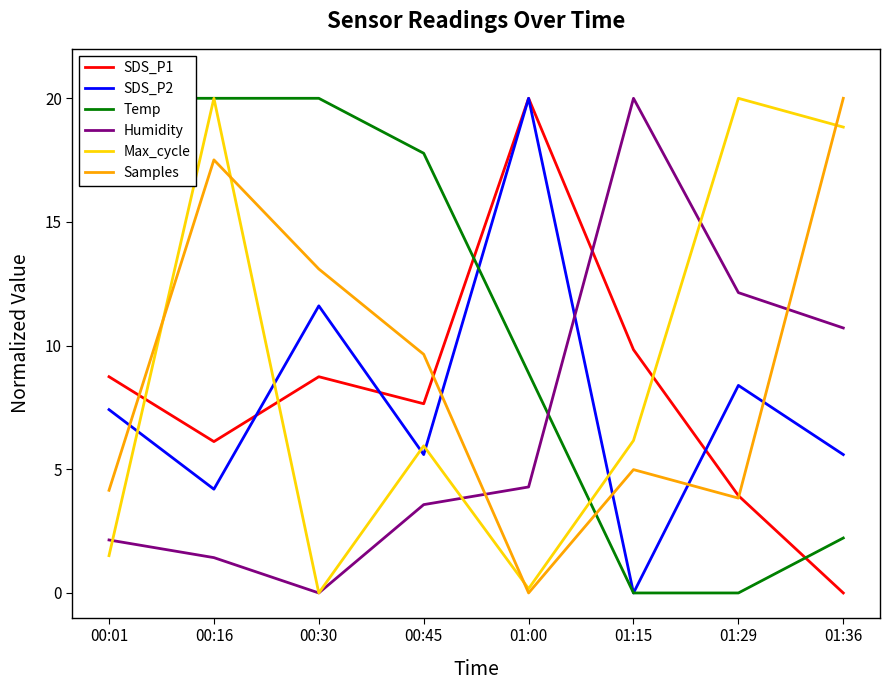

Is this an area chart (filled region under the line)?

No